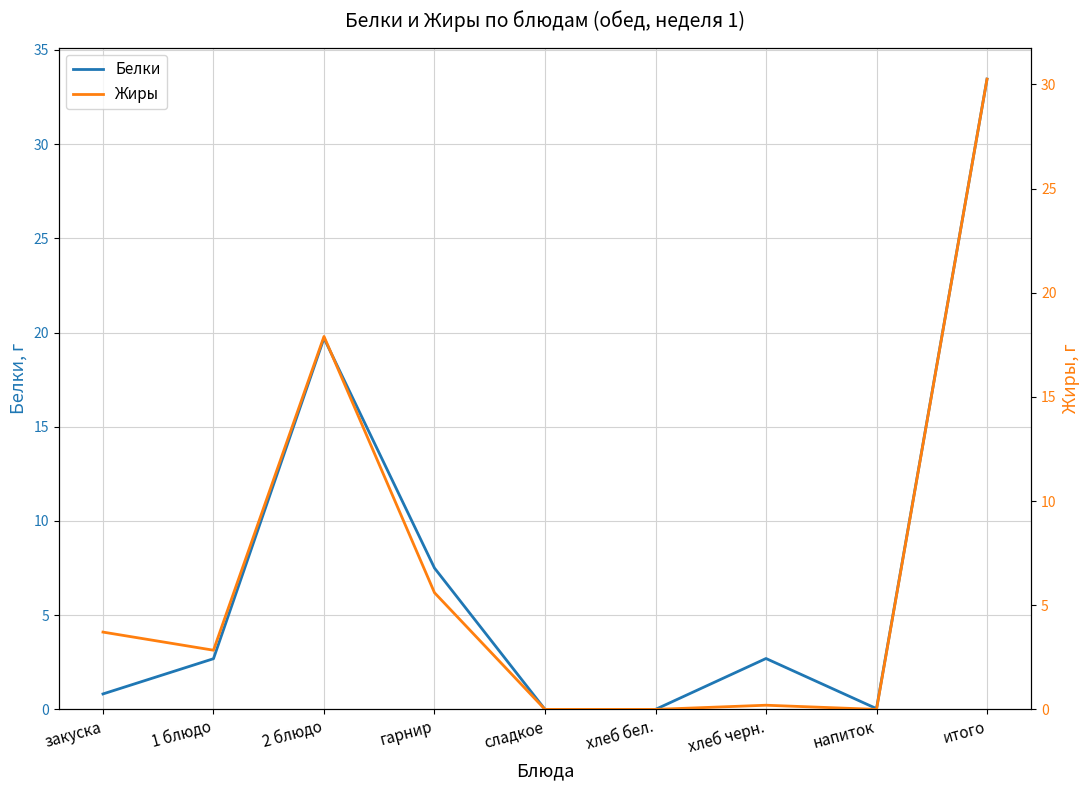

Rank the series by their maximum value, from highest to lowest.

Белки, Жиры